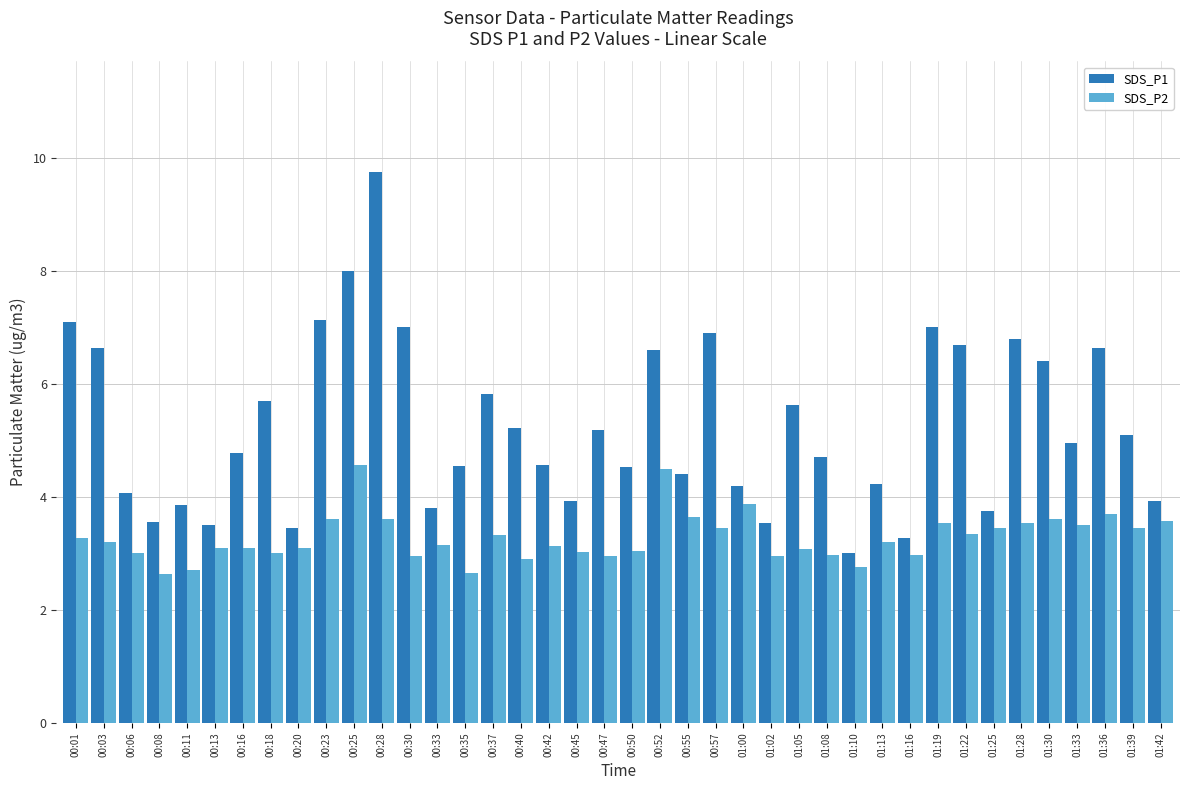

What is the sum of the SDS_P2 values at 01:02 and 00:35?

5.6